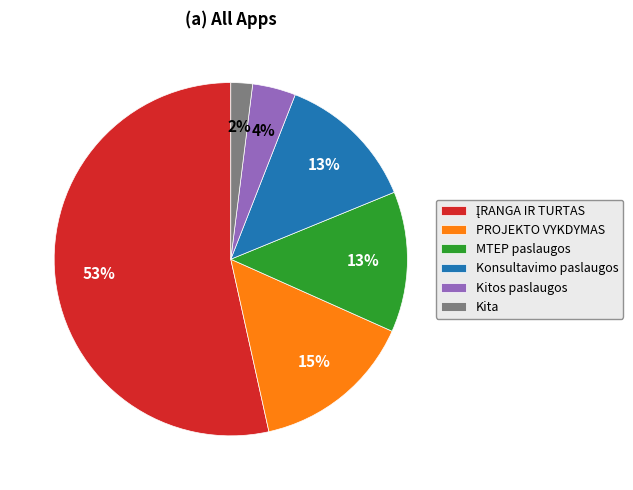

How many slices are in this pie chart?

6